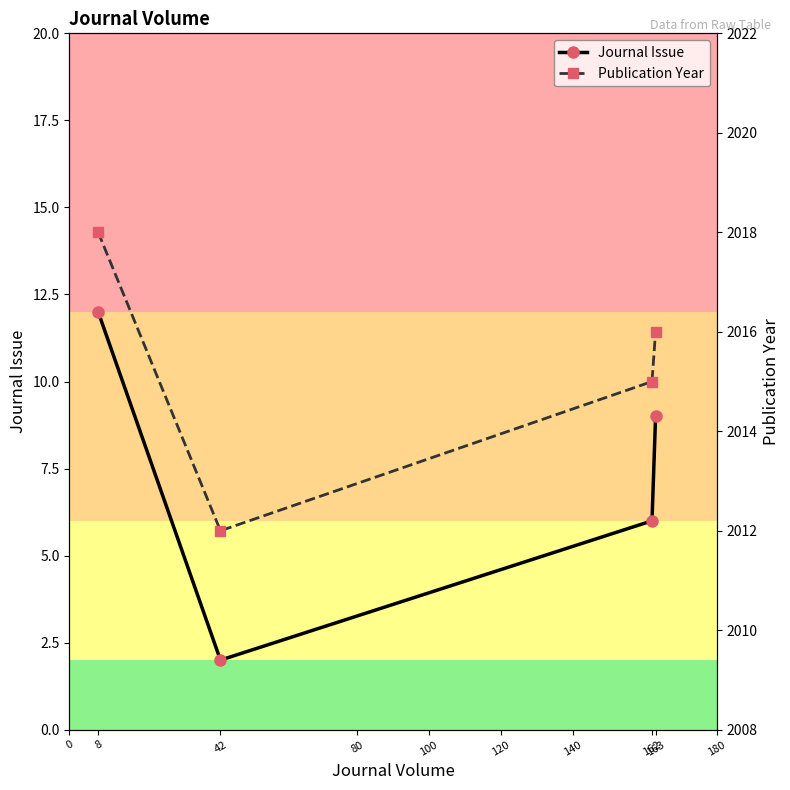

At which label is Journal Issue closest to 7?

162